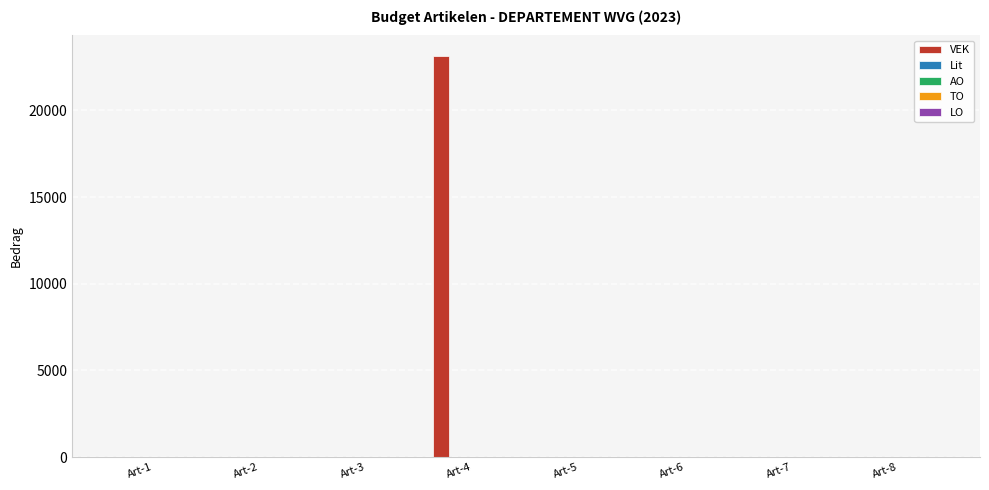

What is the total value across all series at Art-6?

2